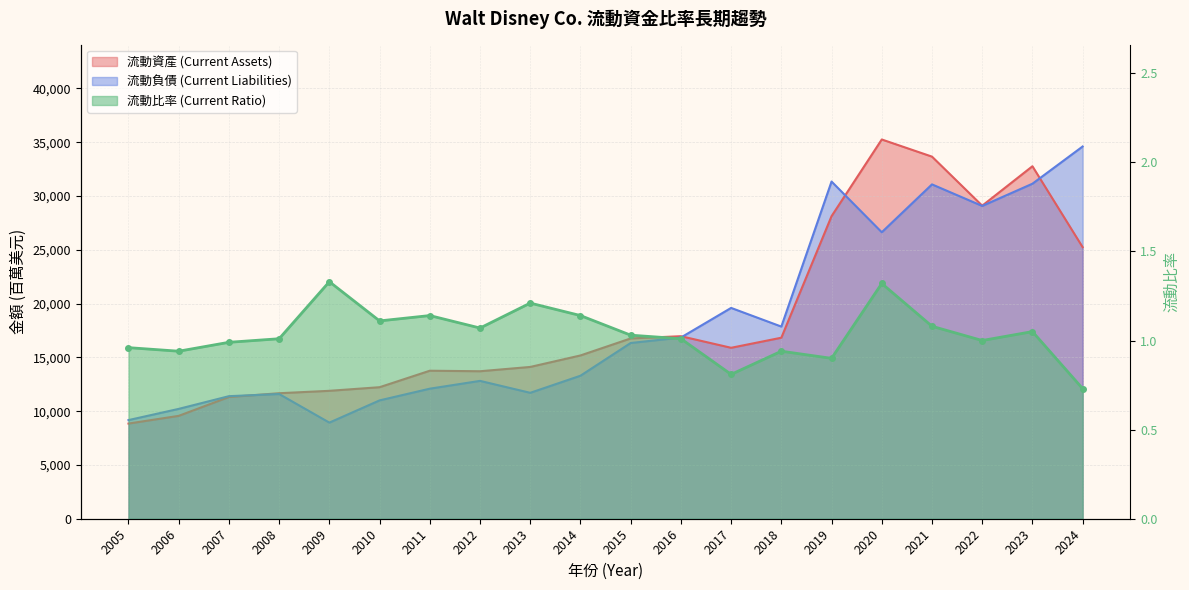

List the labels in order of 流動負債 (Current Liabilities) value, largest first.

2024, 2019, 2023, 2021, 2022, 2020, 2017, 2018, 2016, 2015, 2014, 2012, 2011, 2013, 2008, 2007, 2010, 2006, 2005, 2009